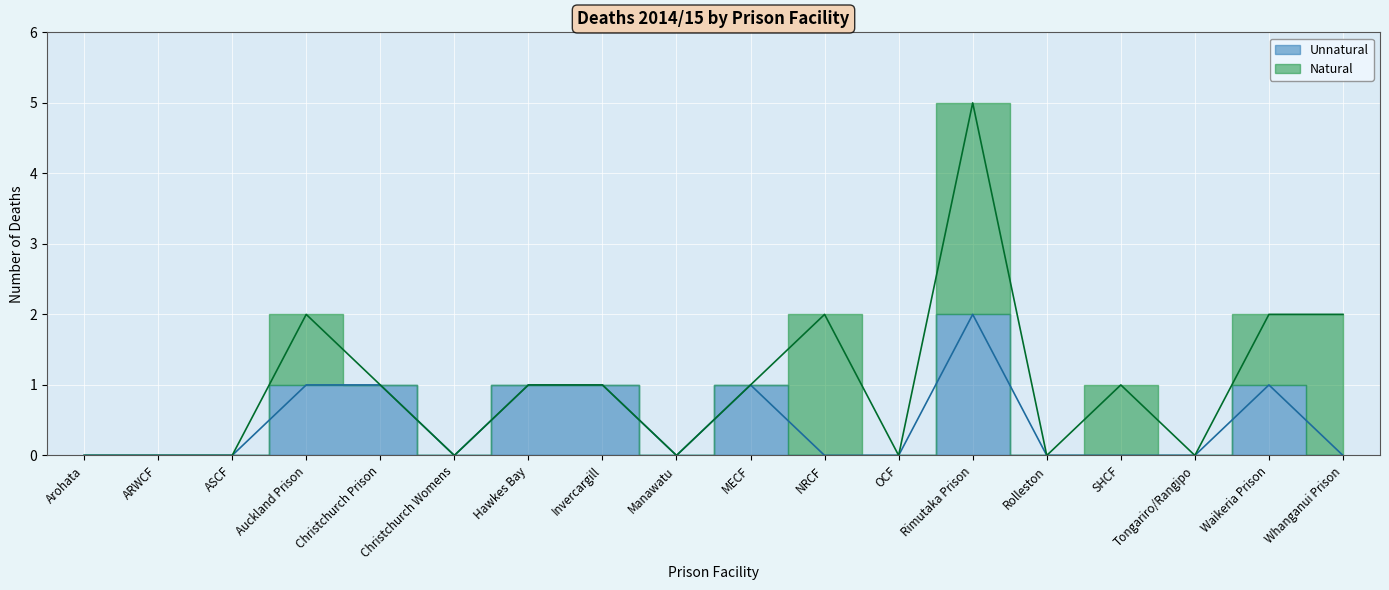

True or false: the data has more than 0 interior local peaks.

True